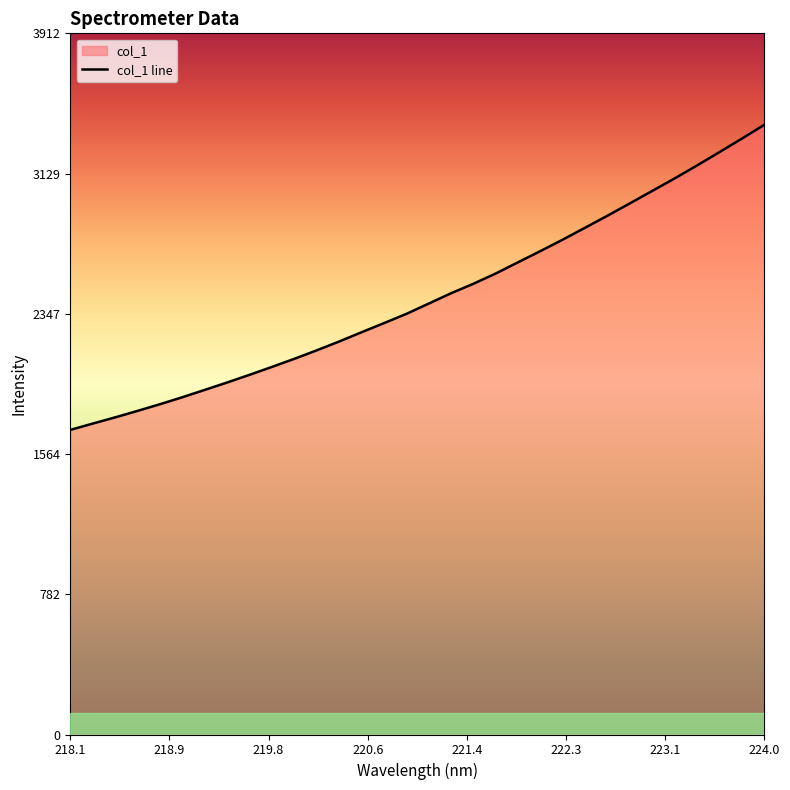

What is the minimum value shown in the chart?

1699.5